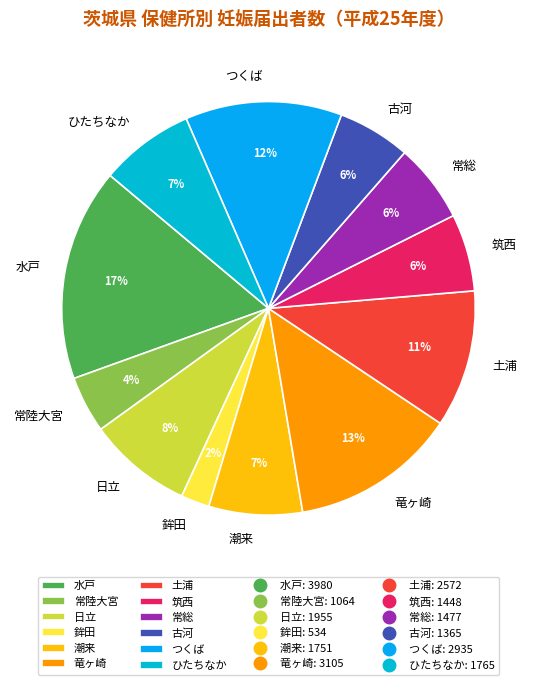

To the nearest percent, what percentage of the pie is 筑西?

6%